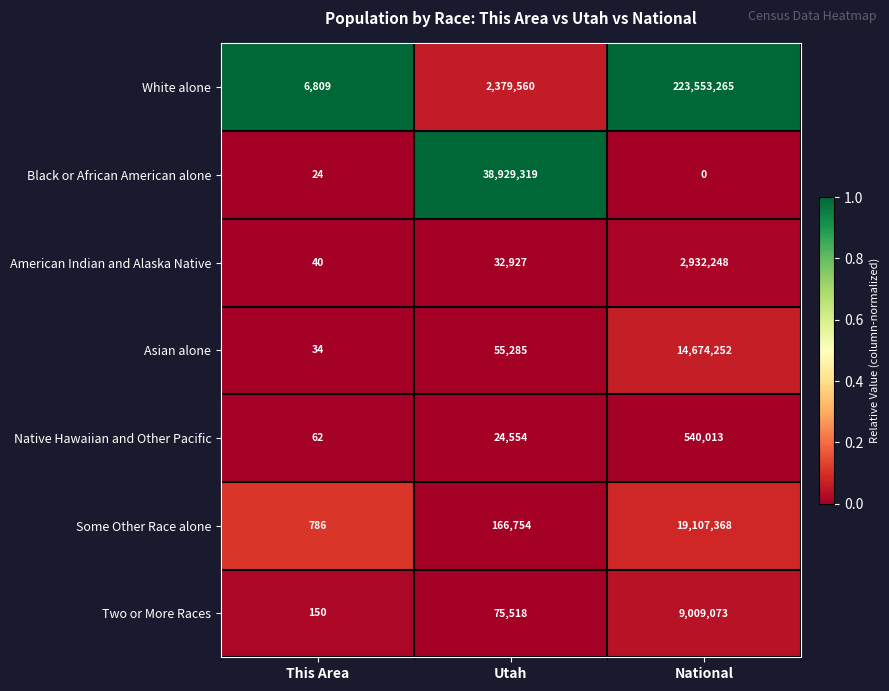

Which series has the largest total across all categories?

White alone